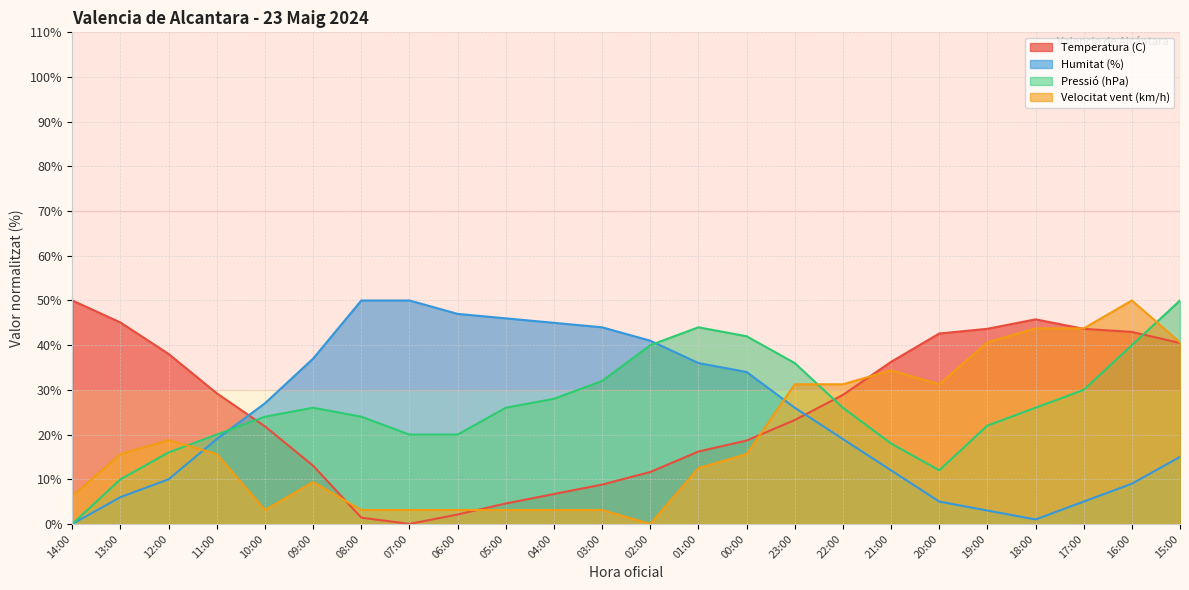

What is the maximum value for Pressió (hPa)?

50.0